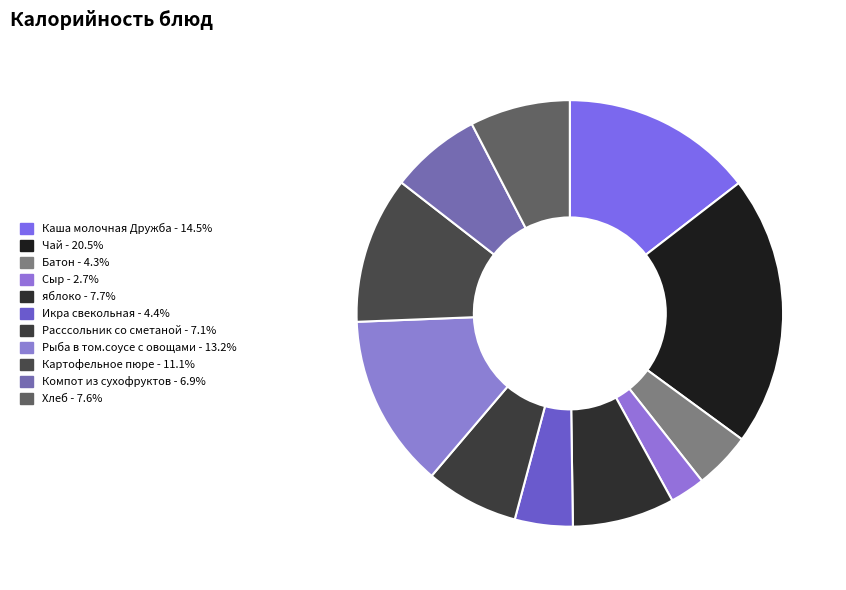

Count the number of slices in the pie.

11